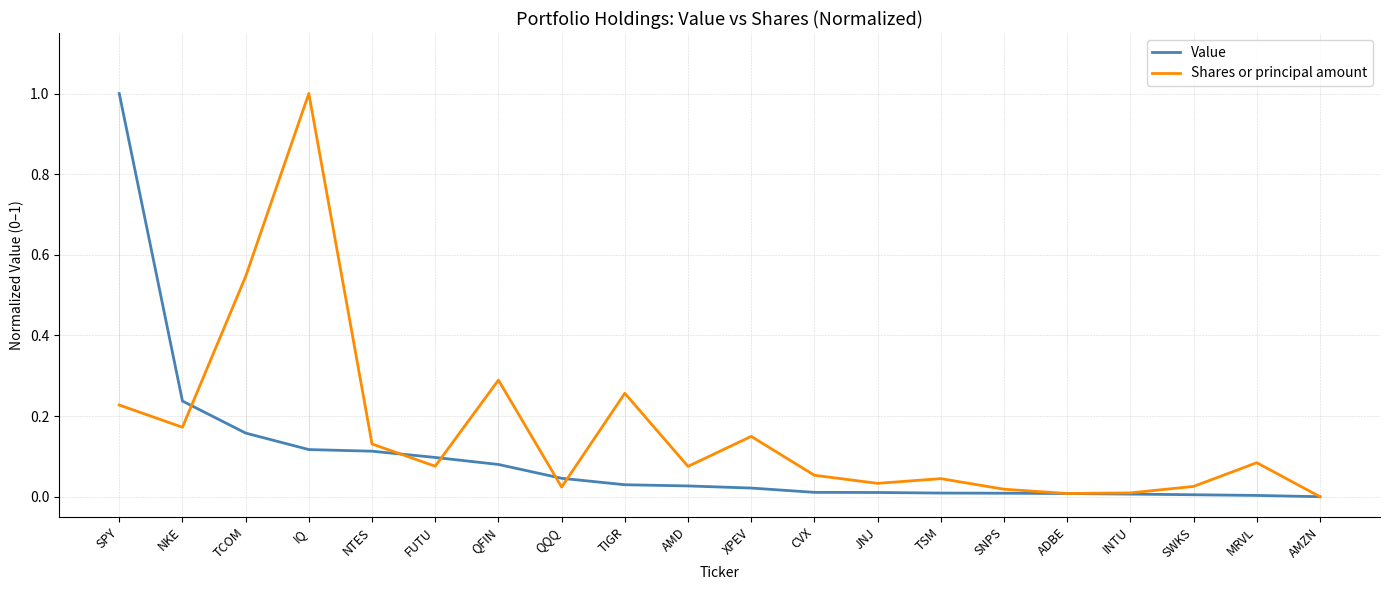

Rank the series by their average value, from lowest to highest.

Value, Shares or principal amount